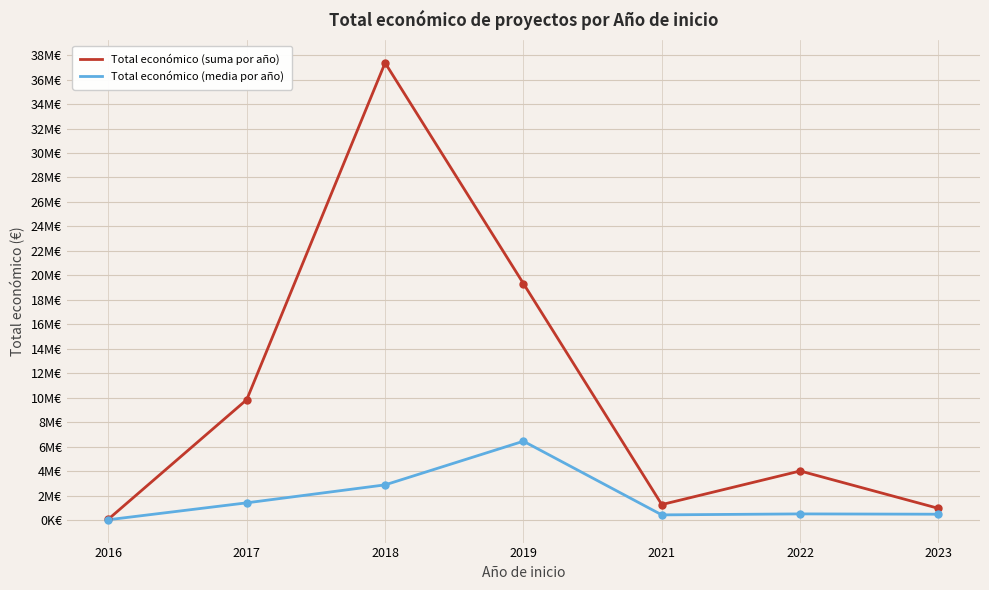

What is the sum of the Total económico (media por año) values at 2021 and 2016?

444795.3